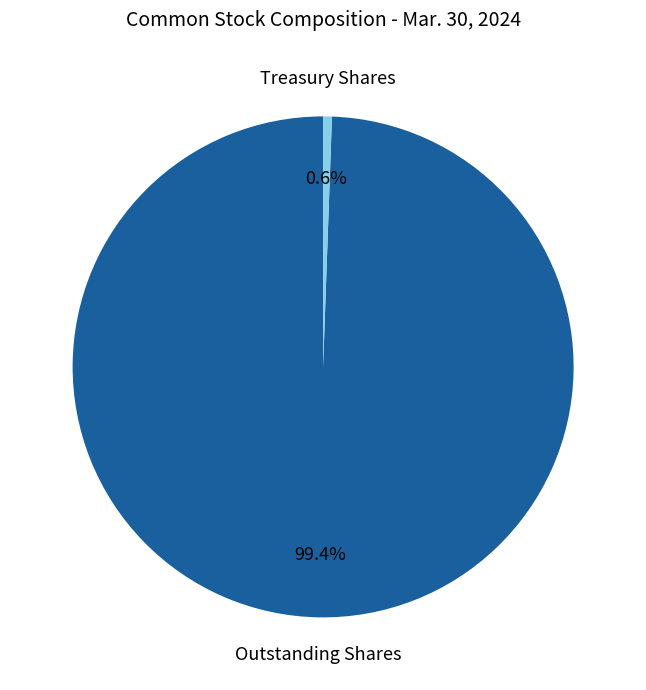

Count the number of slices in the pie.

2